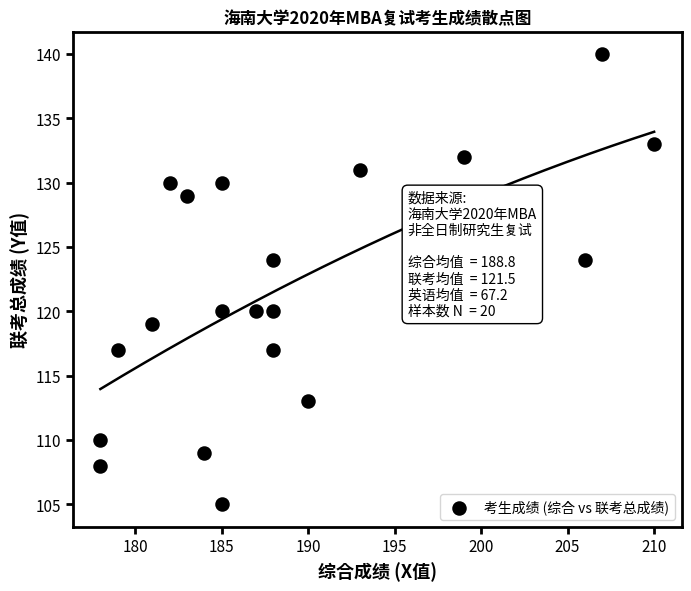

List the coordinates of all points as (X, Y) pairs, reading left to right.

(178, 108)  (178, 110)  (179, 117)  (181, 119)  (182, 130)  (183, 129)  (184, 109)  (185, 130)  (185, 105)  (185, 120)  (187, 120)  (188, 120)  (188, 124)  (188, 117)  (190, 113)  (193, 131)  (199, 132)  (206, 124)  (207, 140)  (210, 133)